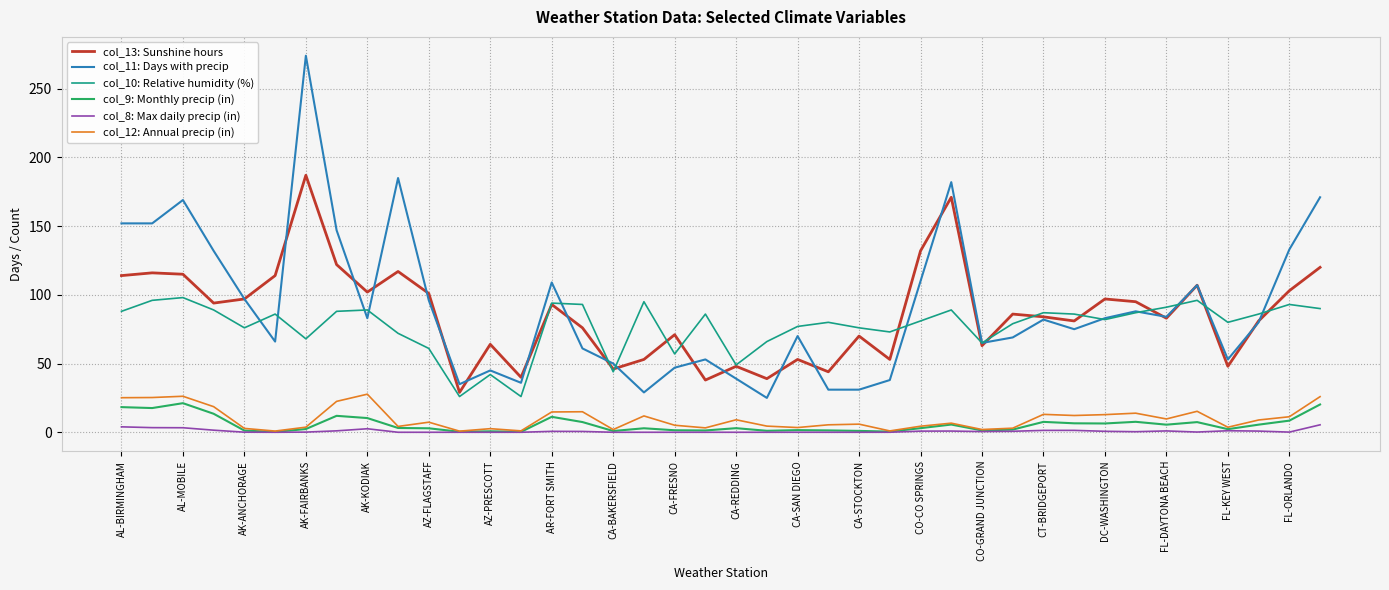

Which series has the largest range (max minus min)?

col_11: Days with precip